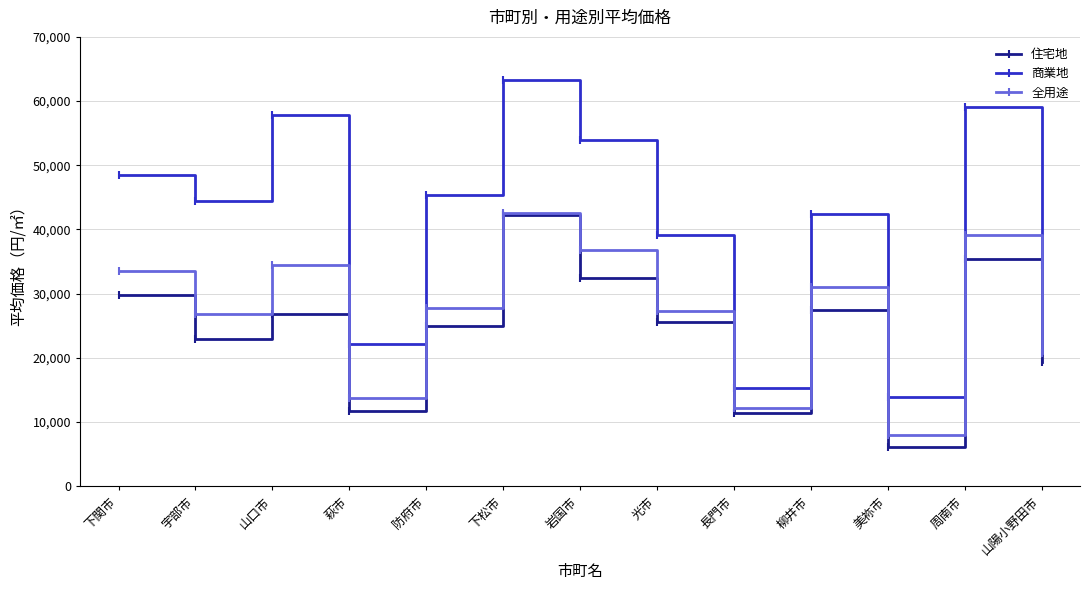

What is the difference between the 住宅地 values at 長門市 and 宇部市?

11600